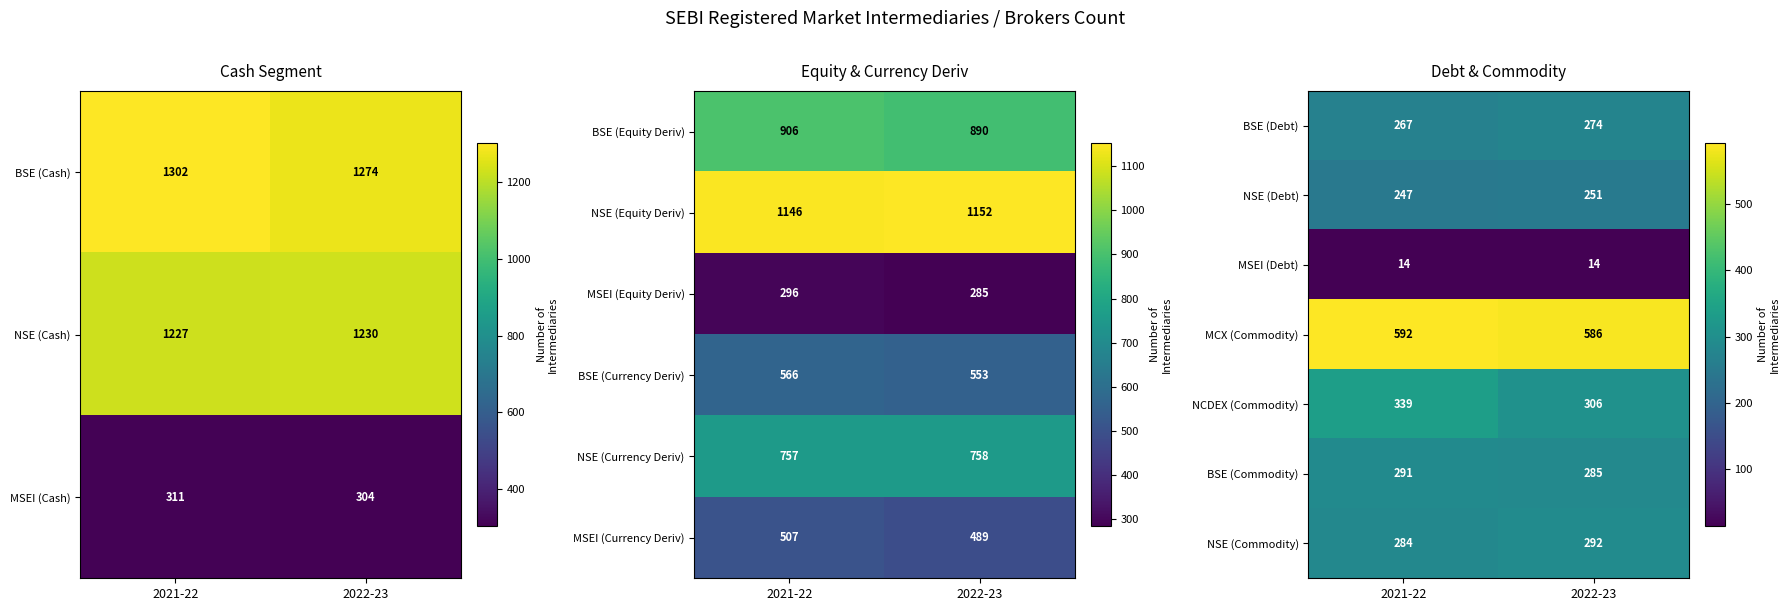

What is the total value across all series at 2021-22?

2034